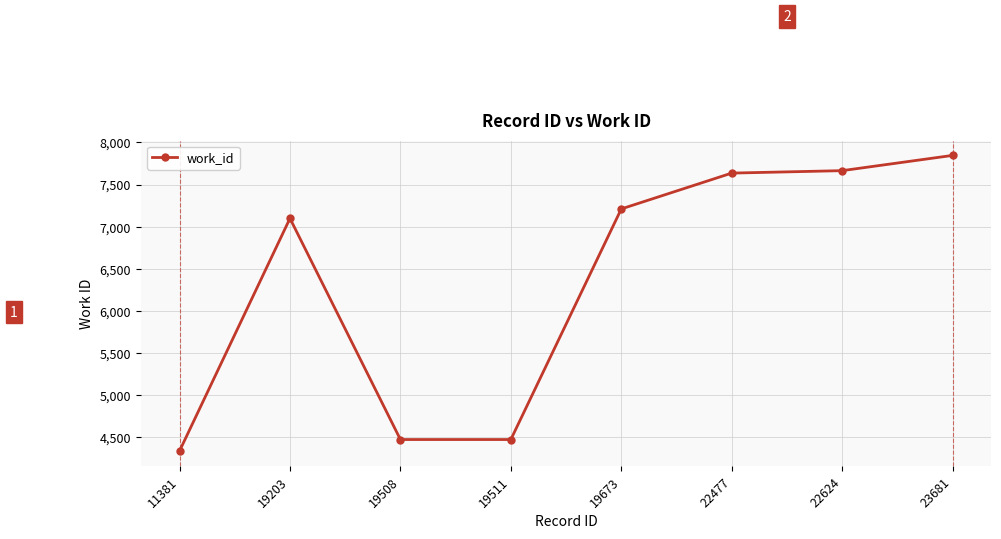

Reading right to left, extract all data points from this chart.

7846	7665	7636	7211	4475	4475	7099	4339